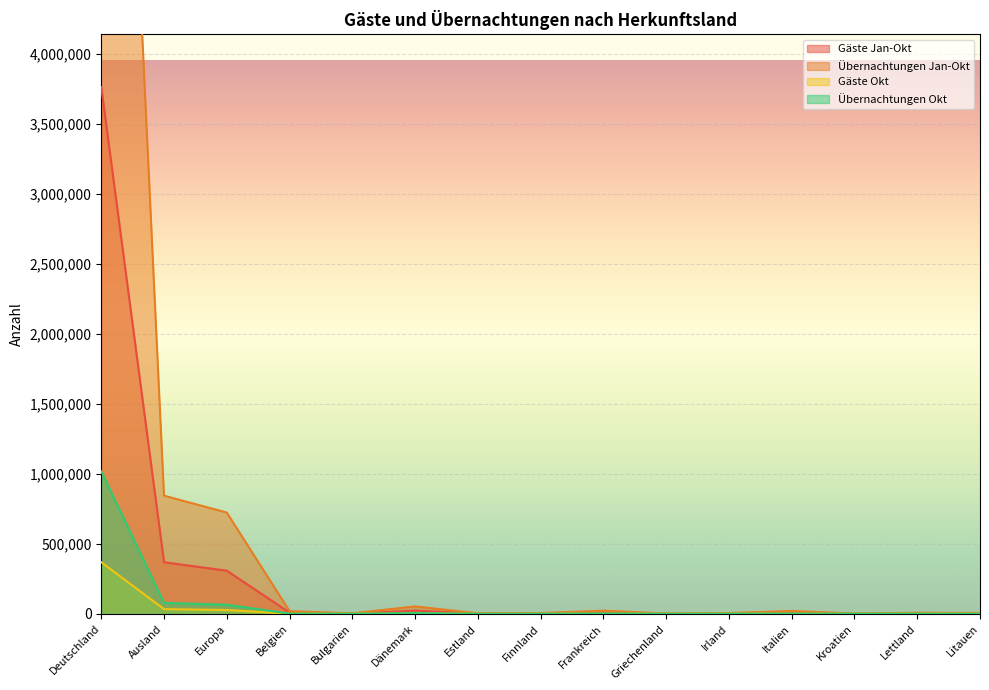

The value of Übernachtungen Okt at Litauen is 580. True or false?

True